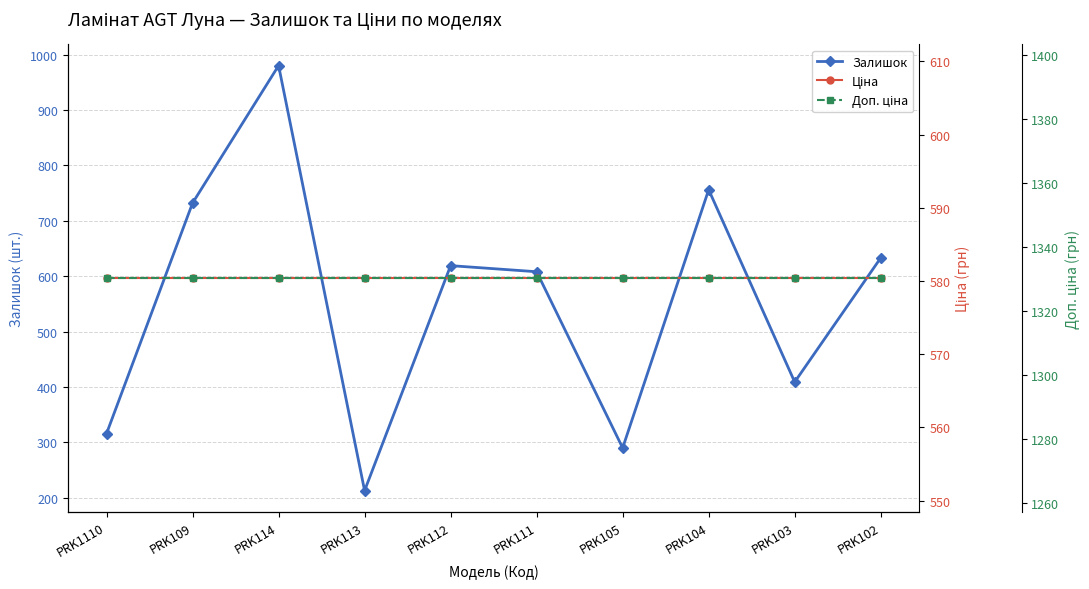

List the series in order of their peak value, lowest first.

Ціна, Залишок, Доп. ціна